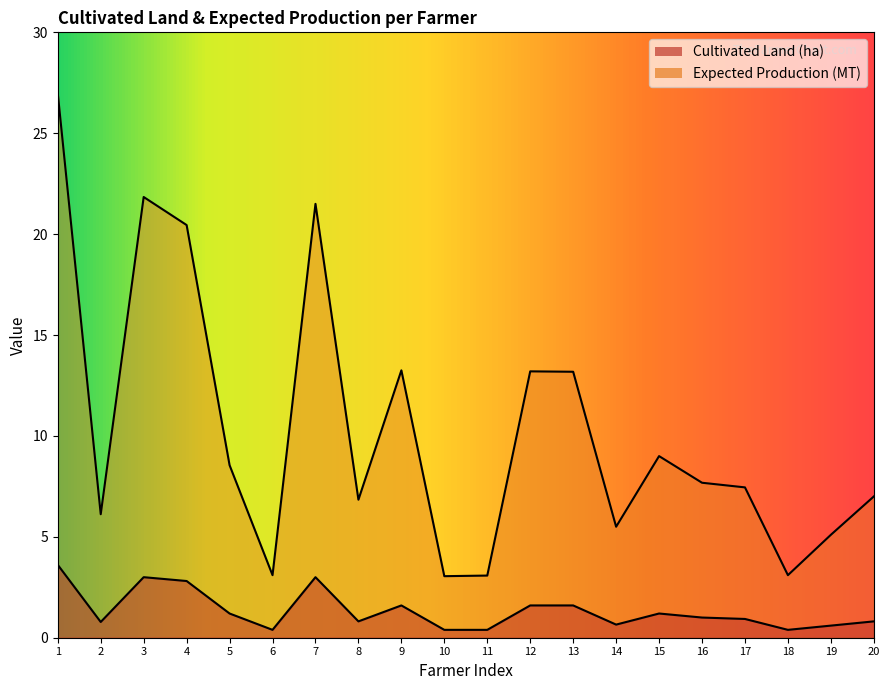

True or false: Expected Production (MT) and Cultivated Land (ha) cross at least once.

False